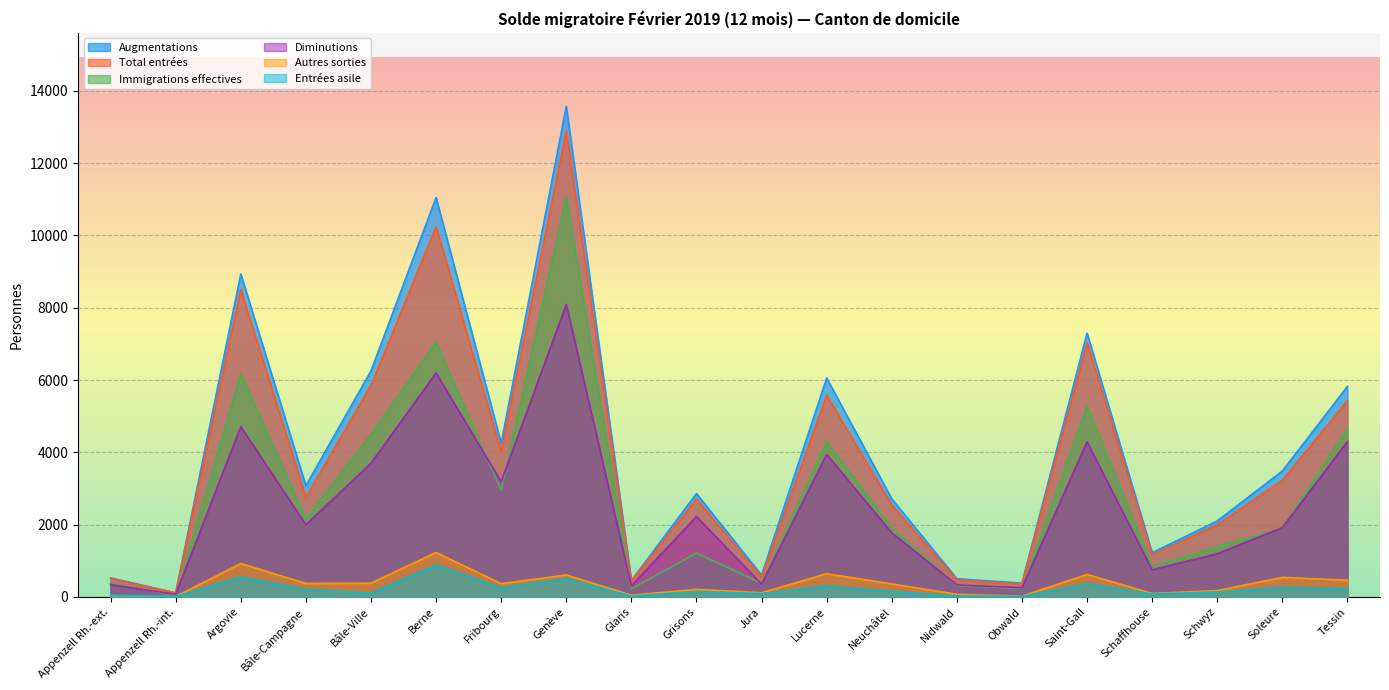

What is the sum of the Total entrées values at Genève and Jura?

13434